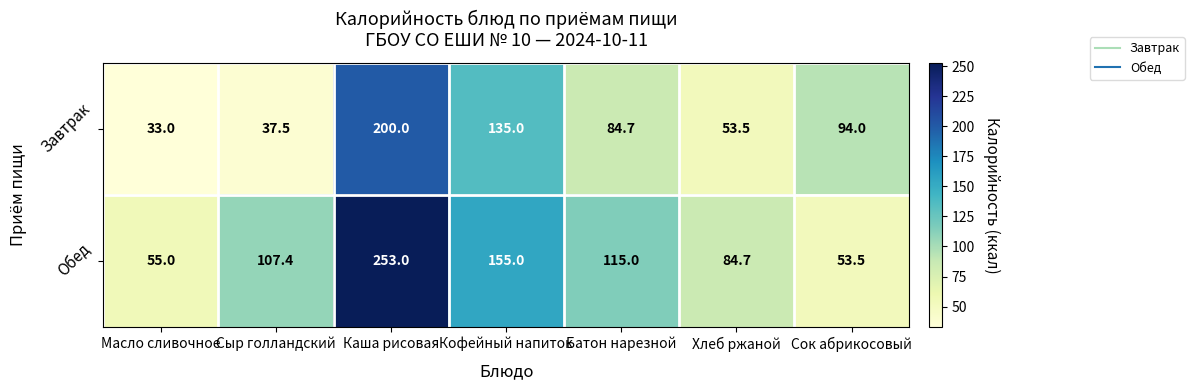

Rank the series by their average value, from highest to lowest.

Обед, Завтрак